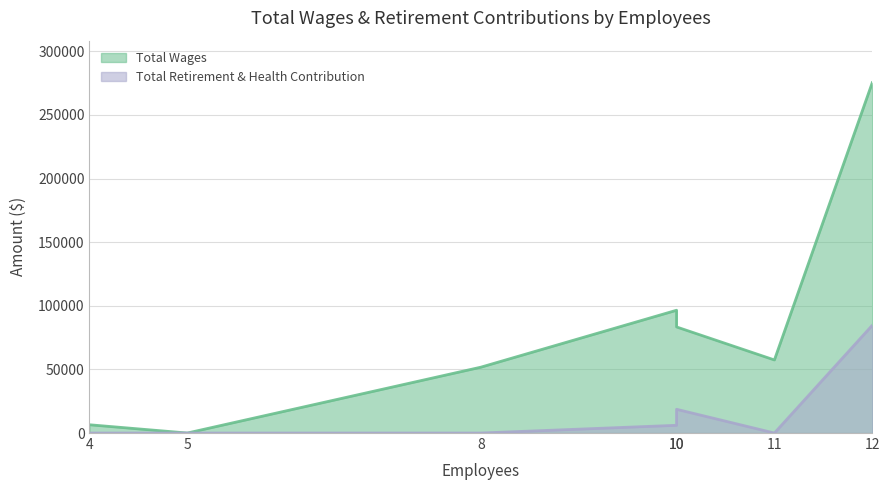

The Total Wages series shows 57431 at 11. True or false?

True